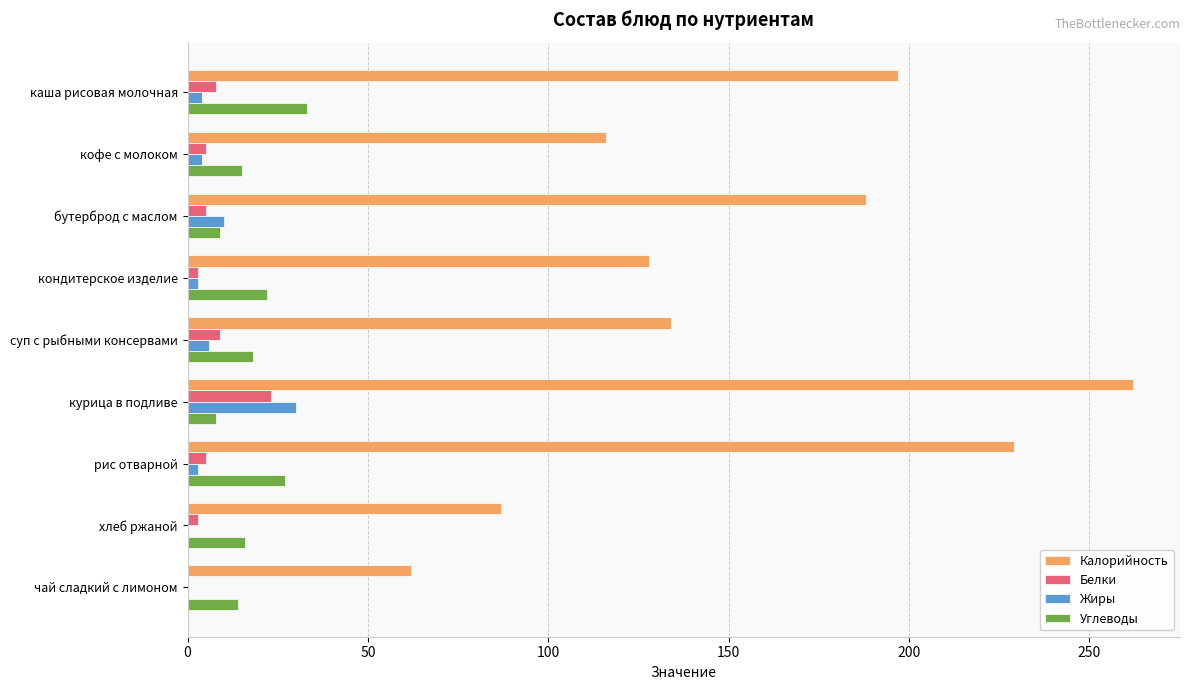

Which series has the largest range (max minus min)?

Калорийность